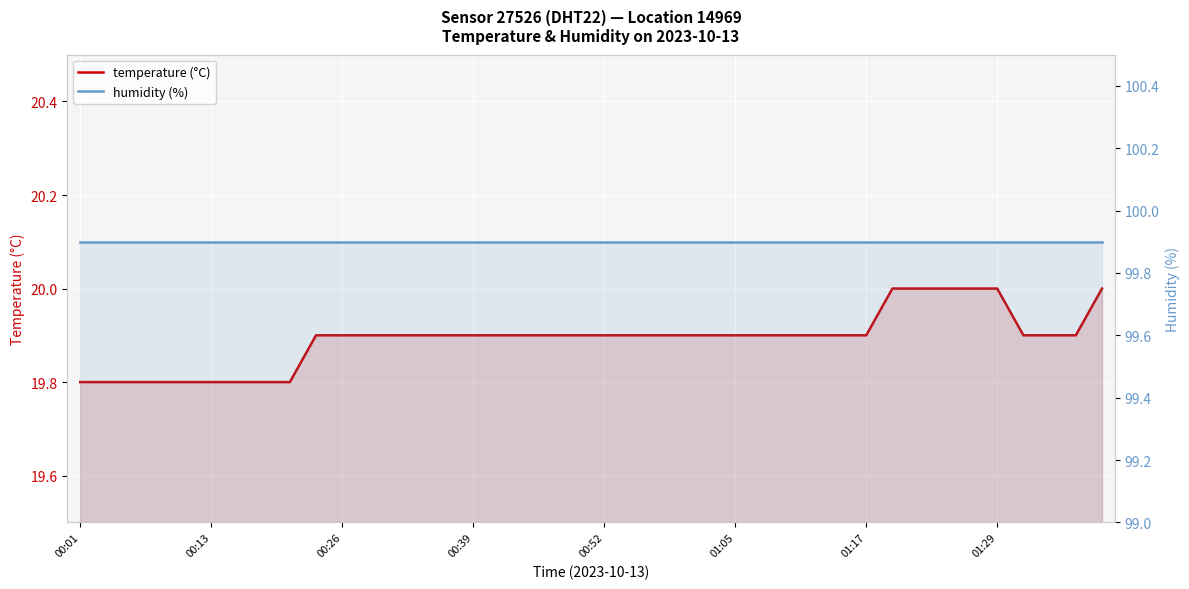

Which series changed the most between 21 and 25?

temperature (°C)